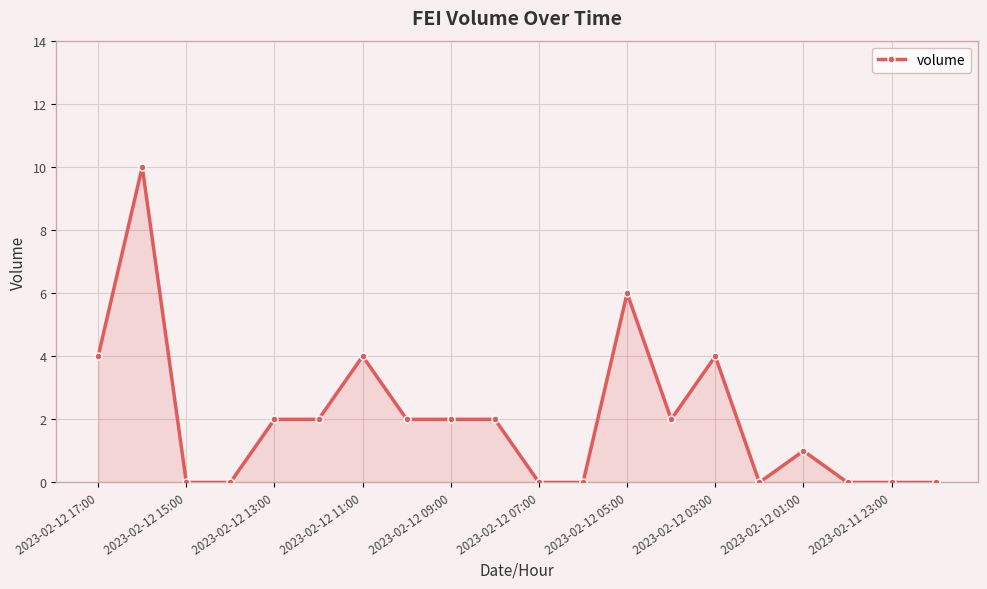

What is the greatest value displayed?

10